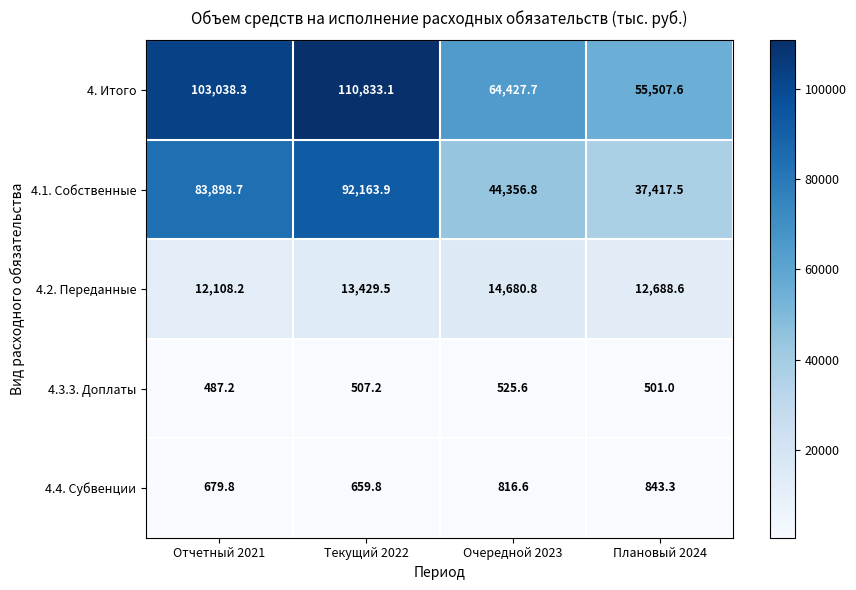

What is the difference between the maximum and second lowest values in the 4.2. Переданные series?

1992.2